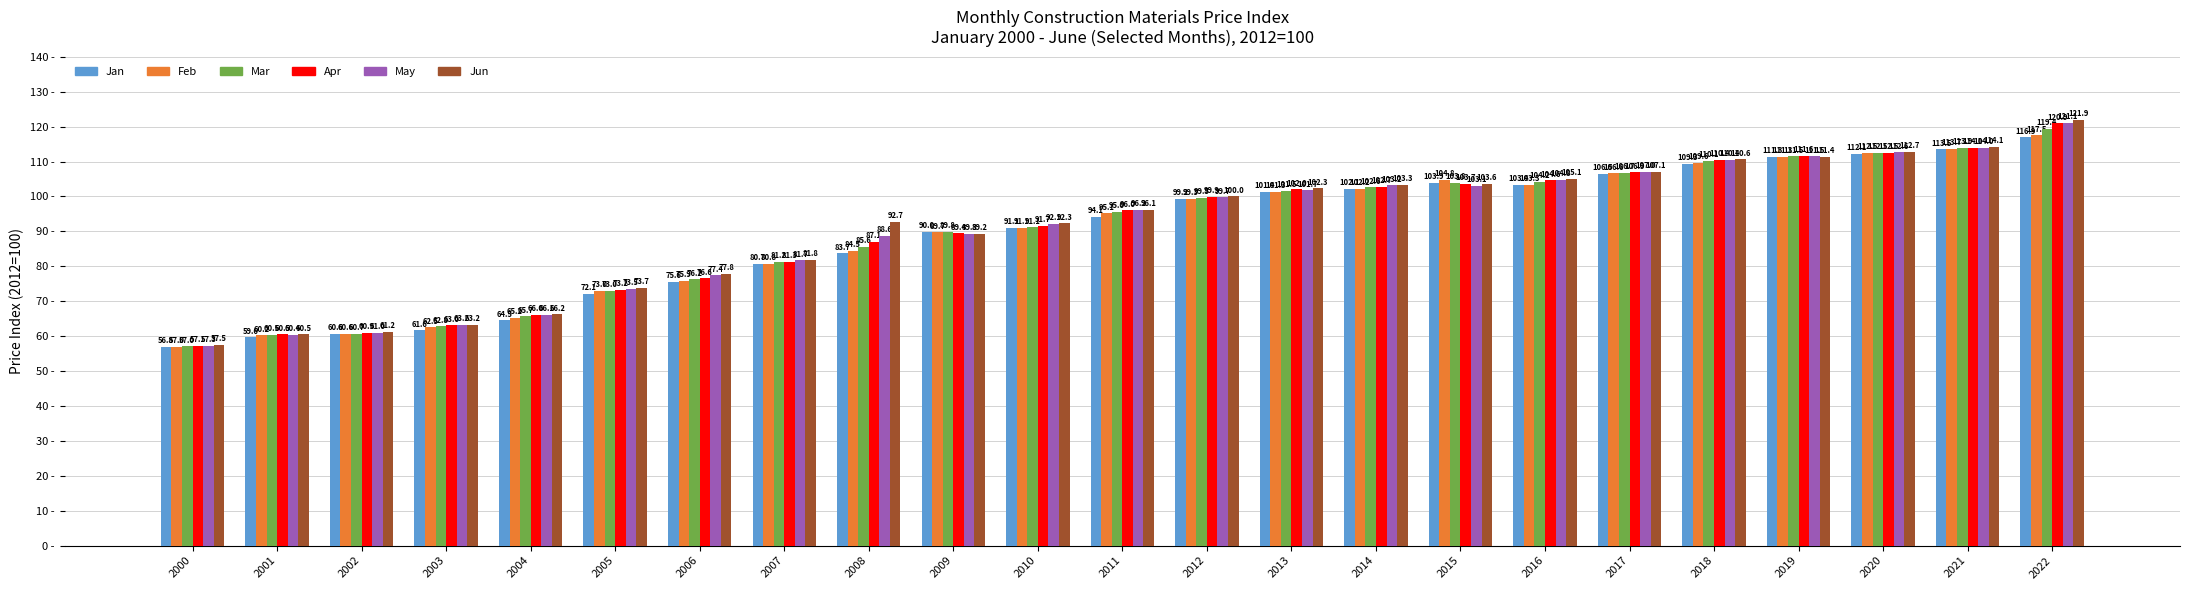

What is the sum of all May values?

2095.9